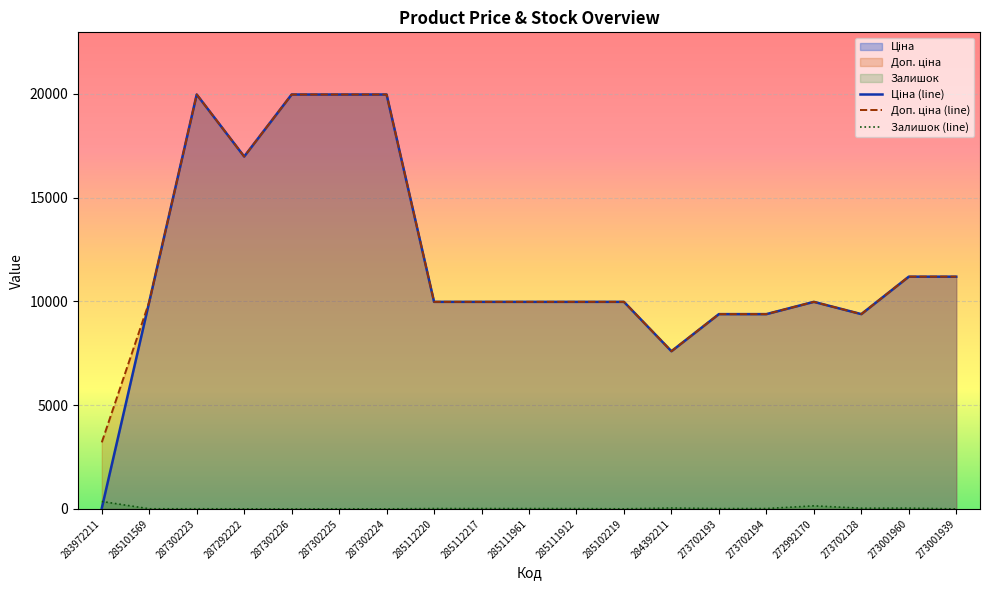

Between 285102219 and 273702194, which series saw the biggest shift?

Ціна